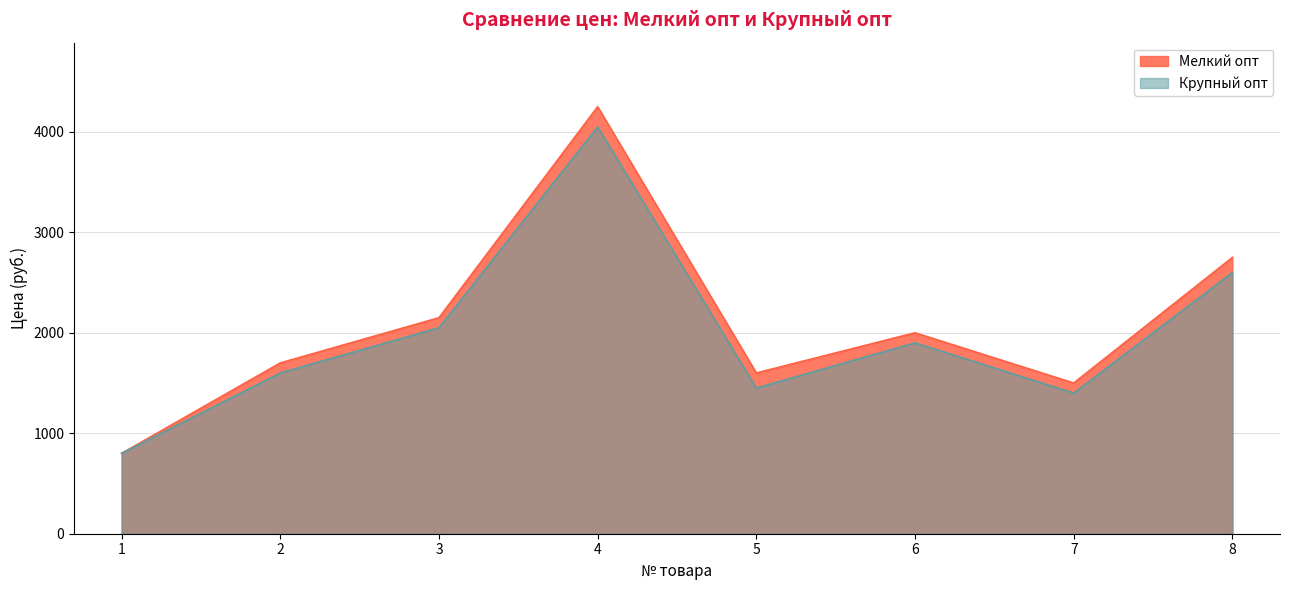

Between 7 and 3, which is larger?

3